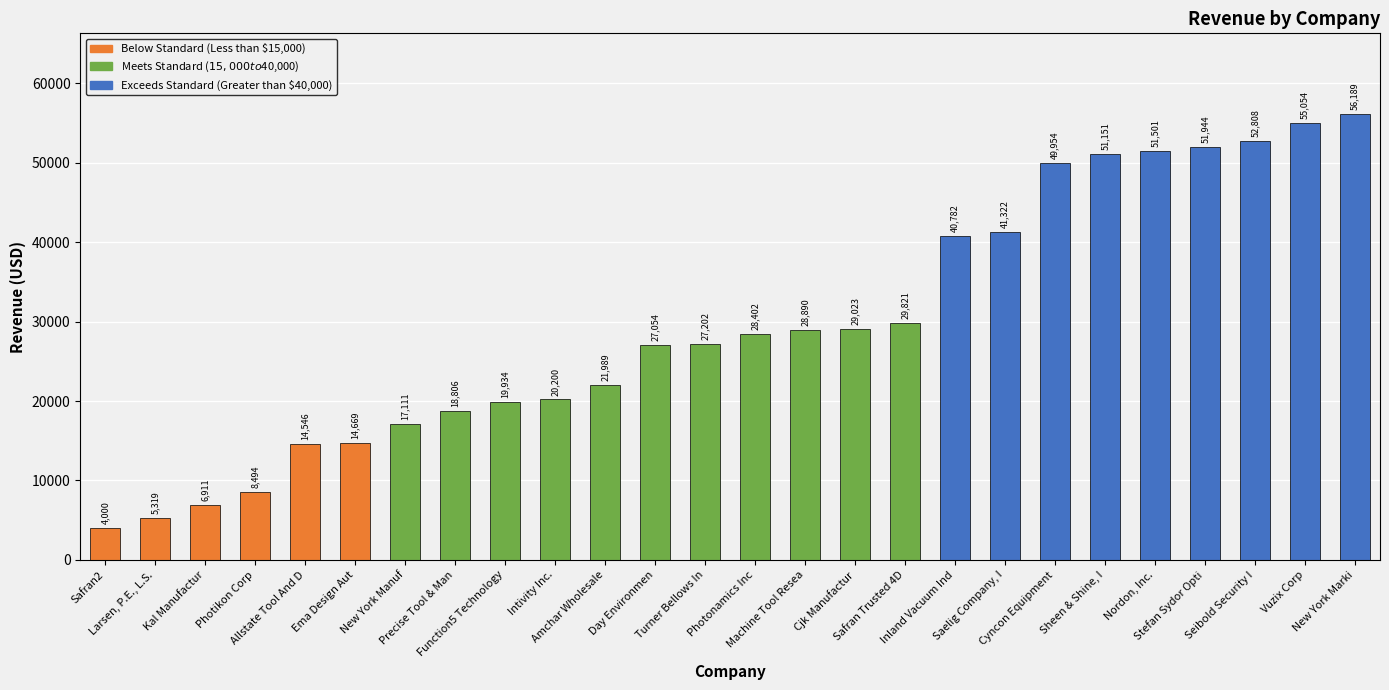

True or false: the data shows 3111.0 at Allstate Tool And D.

False